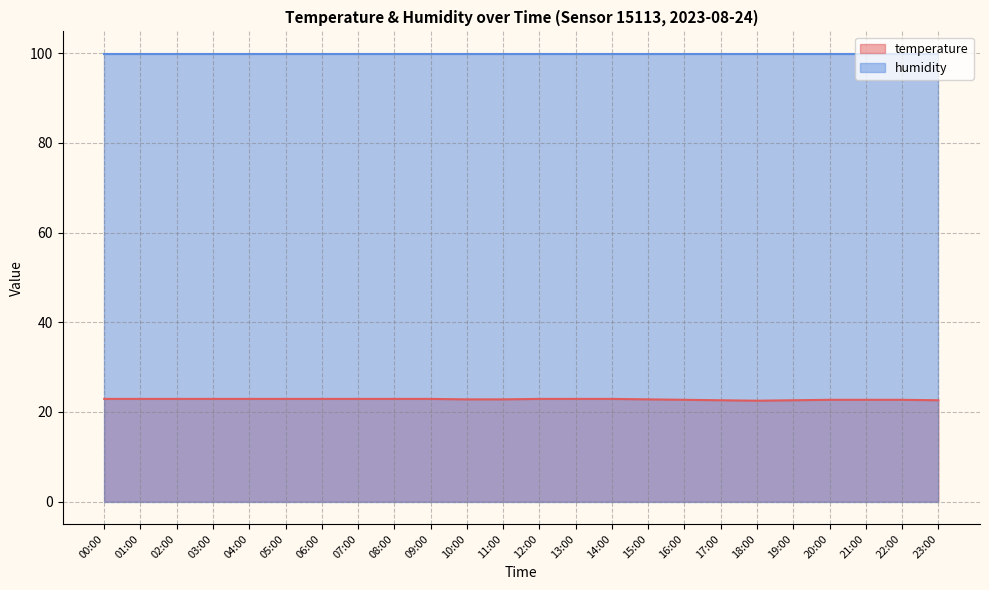

The chart shows a value of 29.8 at 11:00. True or false?

False